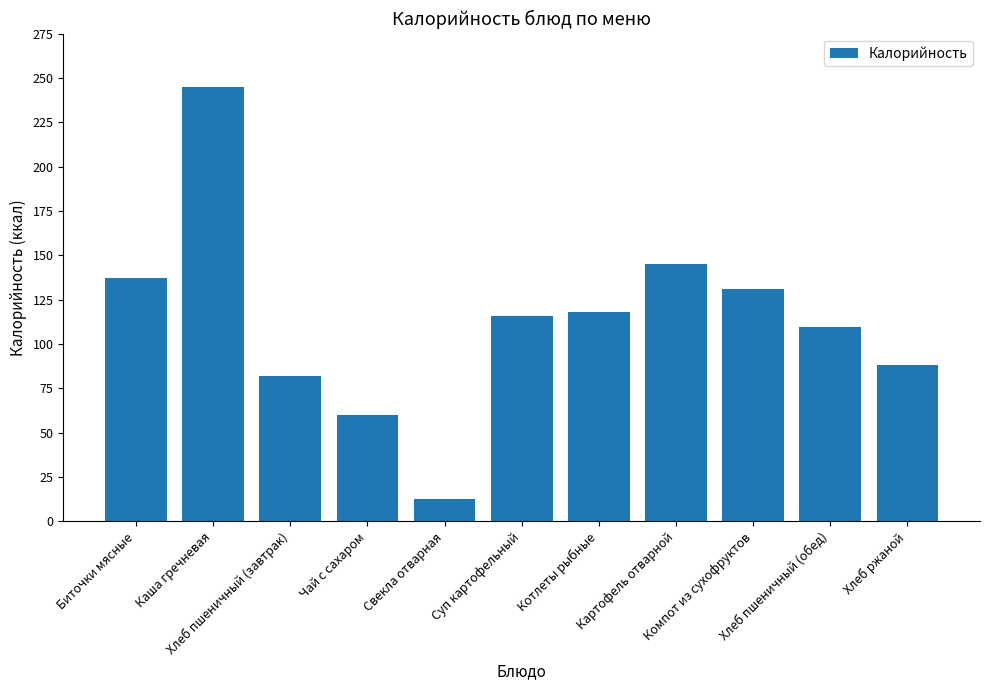

What is the minimum value shown in the chart?

12.6